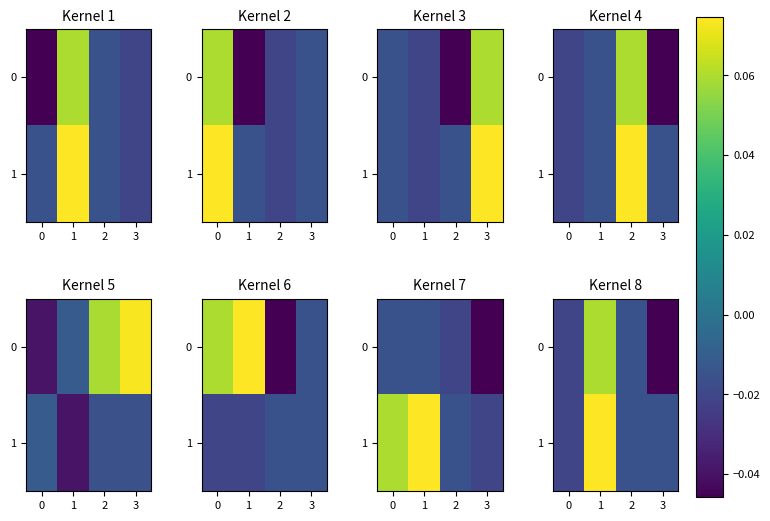

How many negative values does the 1 series have?

3